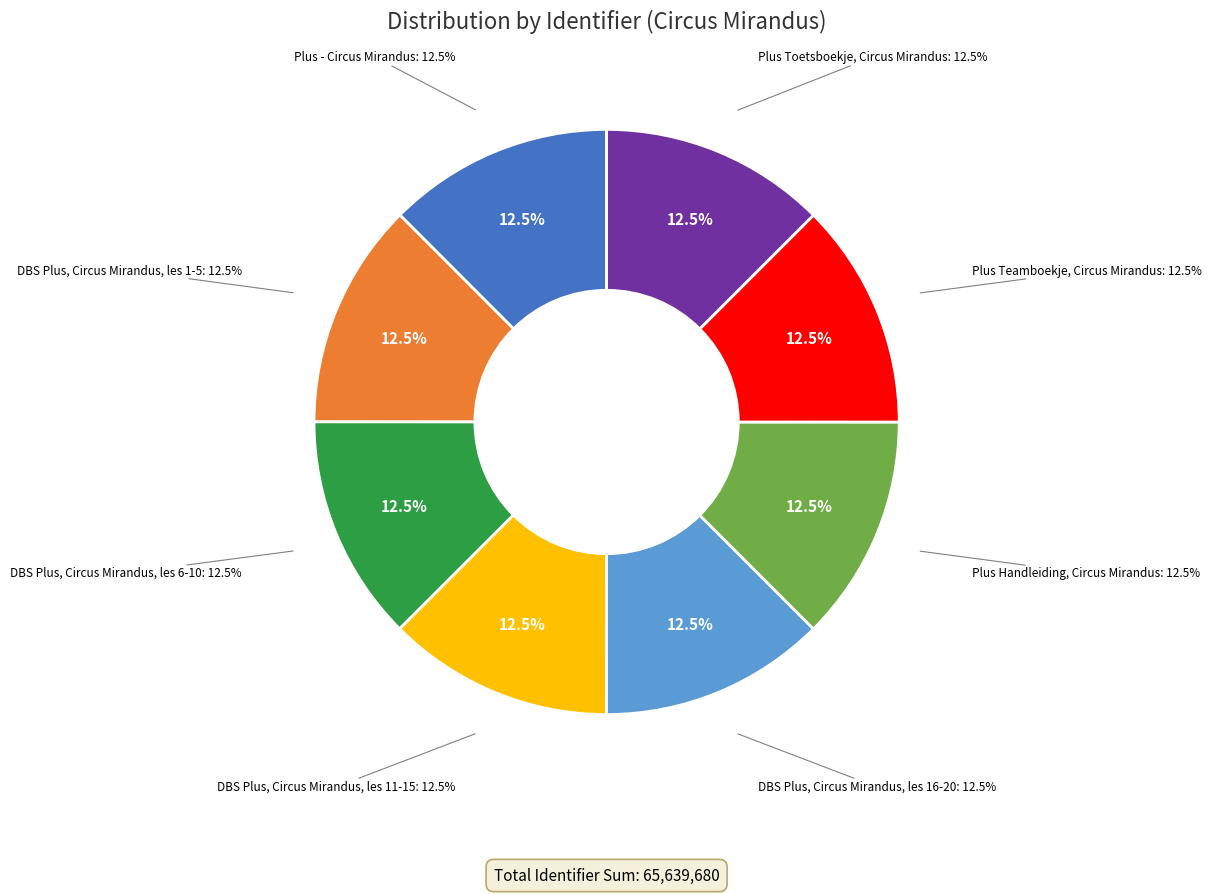

To the nearest percent, what percentage of the pie is Plus Toetsboekje, Circus Mirandus?

13%